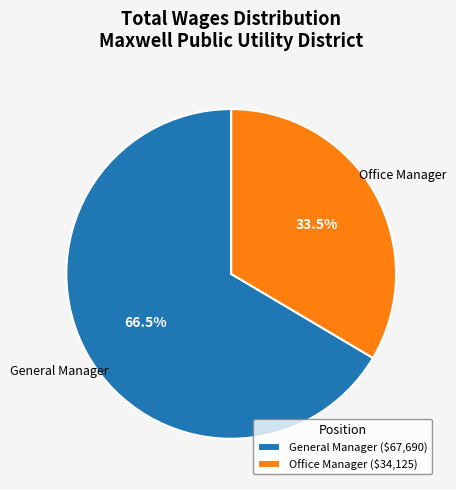

Is General Manager ($67,690) the majority of the pie?

Yes